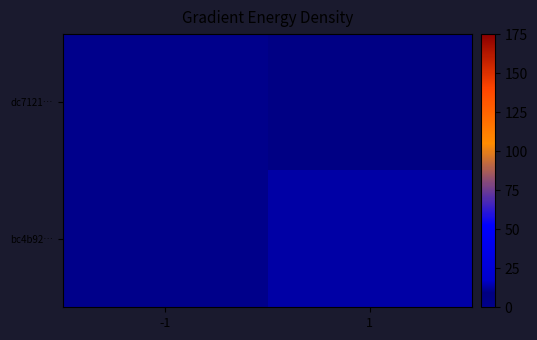

What is the maximum value shown in the chart?

13